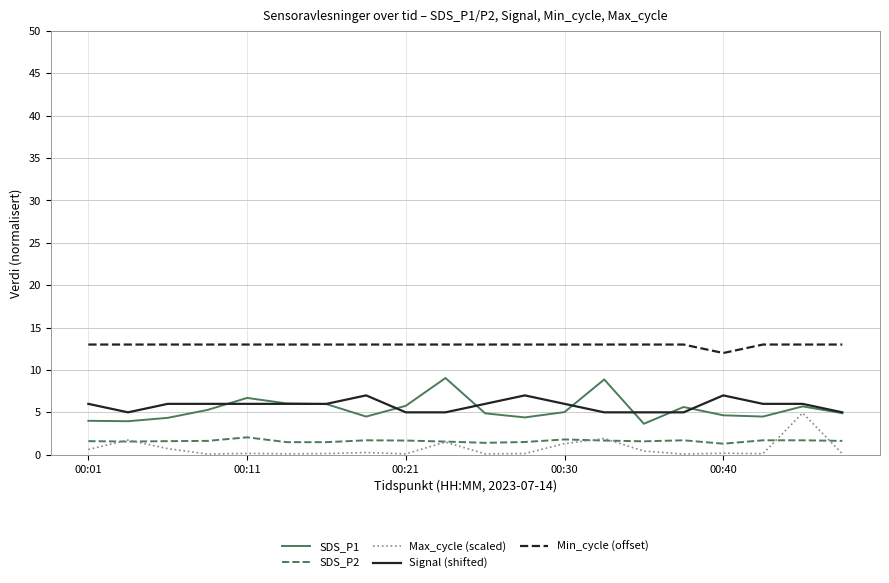

True or false: SDS_P1 and SDS_P2 cross at least once.

False